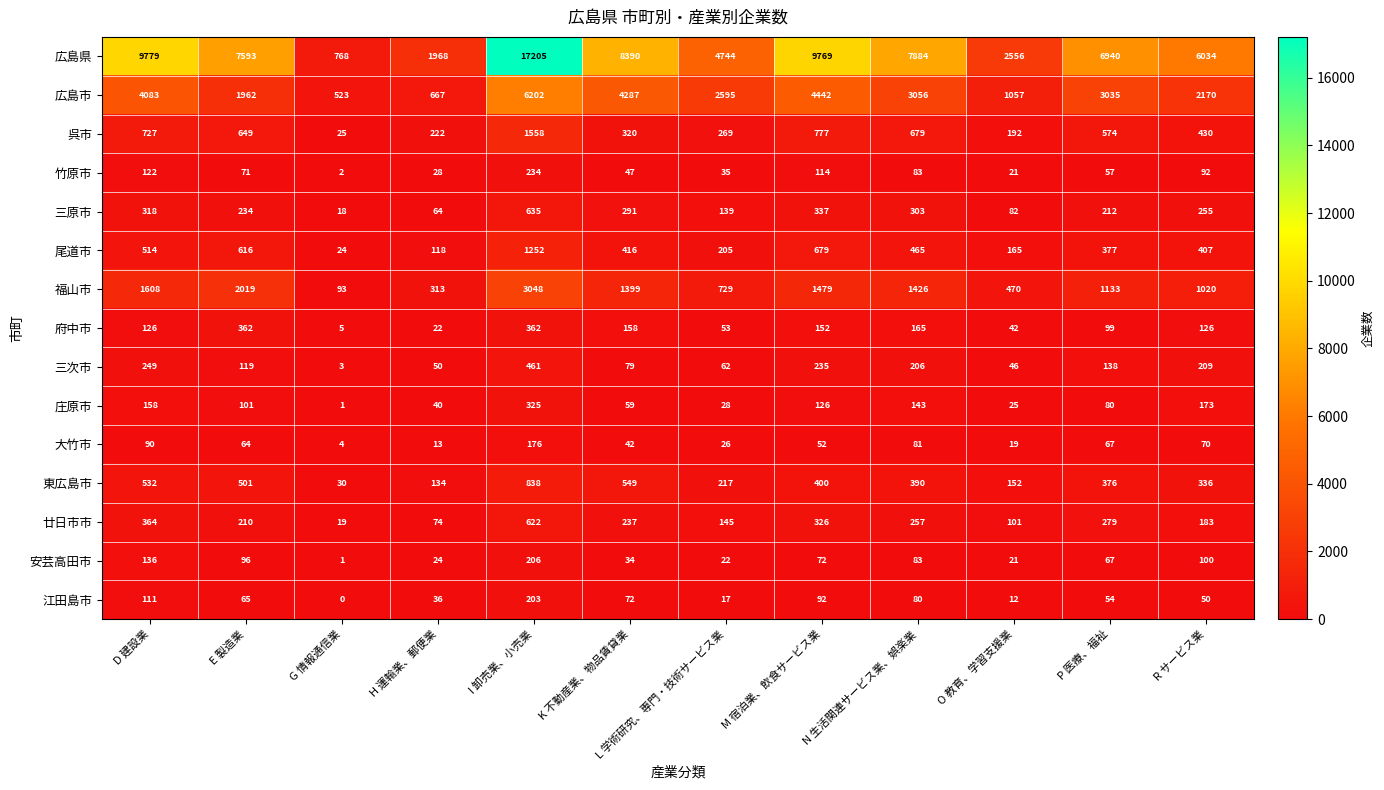

The 庄原市 series shows 126 at M 宿泊業、飲食サービス業. True or false?

True